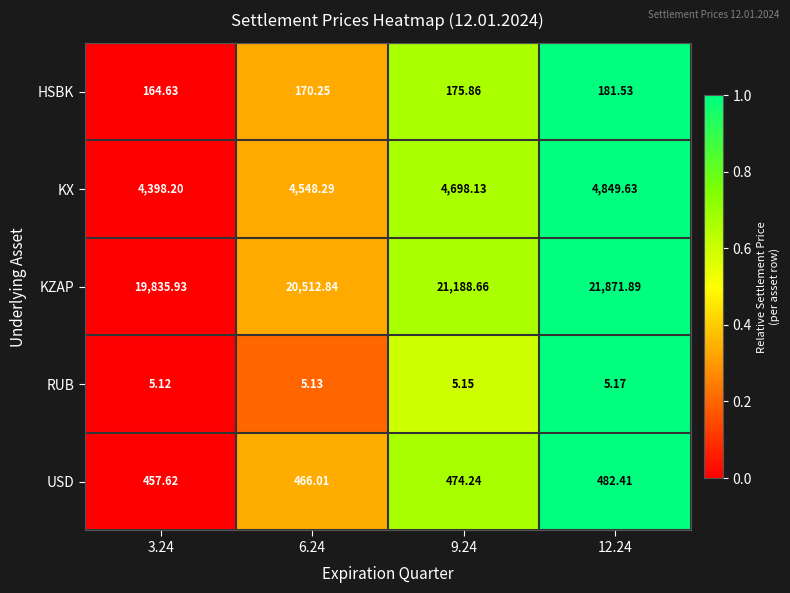

Rank the series by their maximum value, from highest to lowest.

KZAP, KX, USD, HSBK, RUB